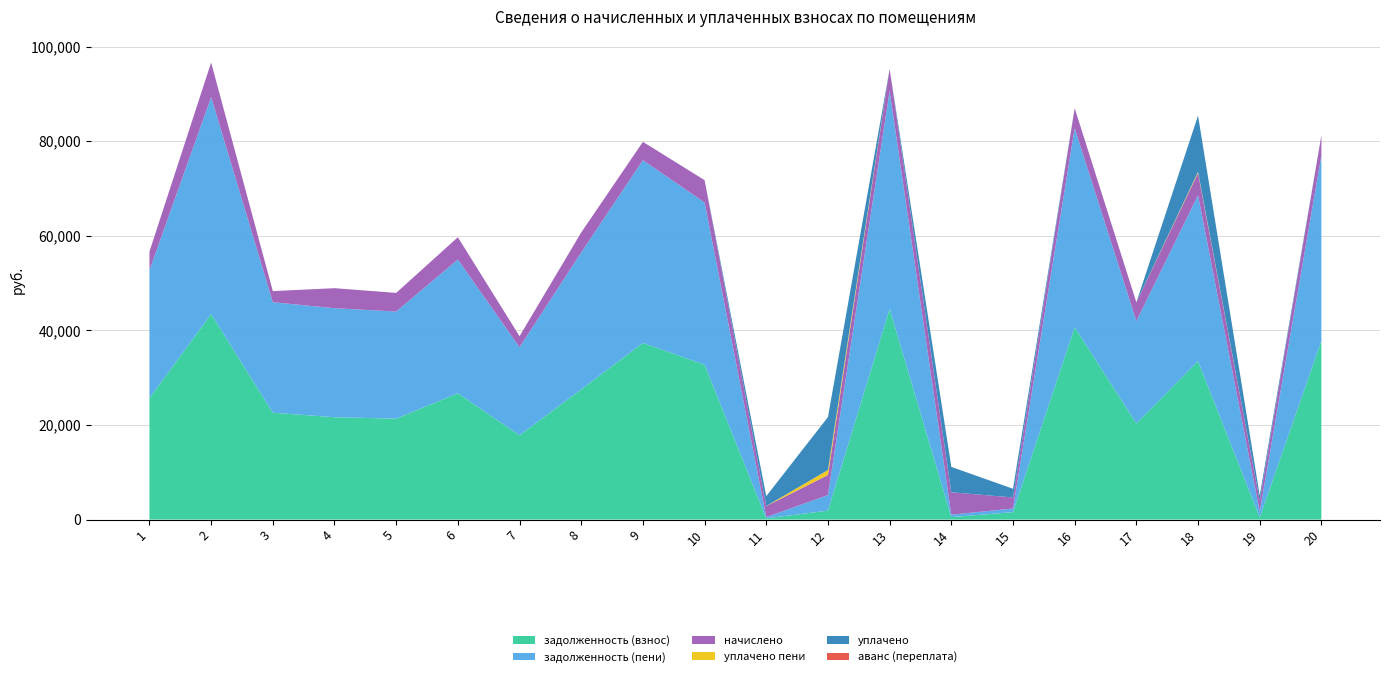

Reading left to right, extract all data points from this chart.

задолженность (взнос): 1=25695.1	2=43452.0	3=22587.8	4=21640.5	5=21337.6	6=26706.4	7=17824.8	8=27533.1	9=37346.2	10=32739.9	11=261.0	12=1884.8	13=44552.2	14=523.7	15=1564.8	16=40672.1	17=20325.7	18=33500.8	19=459.3	20=37802.6
задолженность (пени): 1=27012.7	2=45885.6	3=23370.2	4=23051.7	5=22650.4	6=28278.4	7=18604.8	8=28941.9	9=38639.8	10=34311.9	11=260.8	12=3298.4	13=46095.4	14=523.7	15=770.6	16=42080.9	17=21645.7	18=35072.8	19=1241.7	20=39216.2
начислено: 1=3952.8	2=7300.8	3=2347.2	4=4233.6	5=3938.4	6=4716.0	7=2340.0	8=4226.4	9=3880.8	10=4716.0	11=2347.2	12=4240.8	13=4629.6	14=4716.0	15=2347.2	16=4226.4	17=3960.0	18=4716.0	19=2347.2	20=4240.8
уплачено пени: 1=0.0	2=0.0	3=0.0	4=0.0	5=0.0	6=0.0	7=0.0	8=0.0	9=0.0	10=0.0	11=0.0	12=1056.2	13=0.0	14=4.5	15=0.0	16=0.0	17=0.0	18=243.0	19=0.0	20=0.0
уплачено: 1=0.0	2=0.0	3=0.0	4=0.0	5=0.0	6=0.0	7=0.0	8=0.0	9=0.0	10=0.0	11=2081.7	12=11191.0	13=0.0	14=5364.8	15=1838.4	16=0.0	17=0.0	18=11883.0	19=1043.0	20=0.0
аванс (переплата): 1=0.0	2=0.0	3=0.0	4=0.0	5=0.0	6=0.0	7=0.0	8=0.0	9=0.0	10=0.0	11=0.0	12=0.0	13=0.0	14=0.0	15=0.0	16=0.0	17=0.0	18=0.0	19=0.0	20=0.0